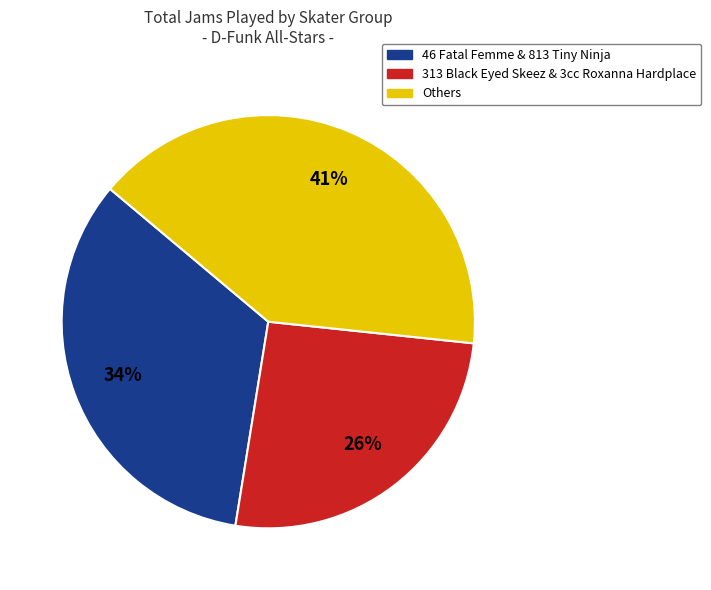

True or false: 46 Fatal Femme & 813 Tiny Ninja accounts for 20% of the total.

False